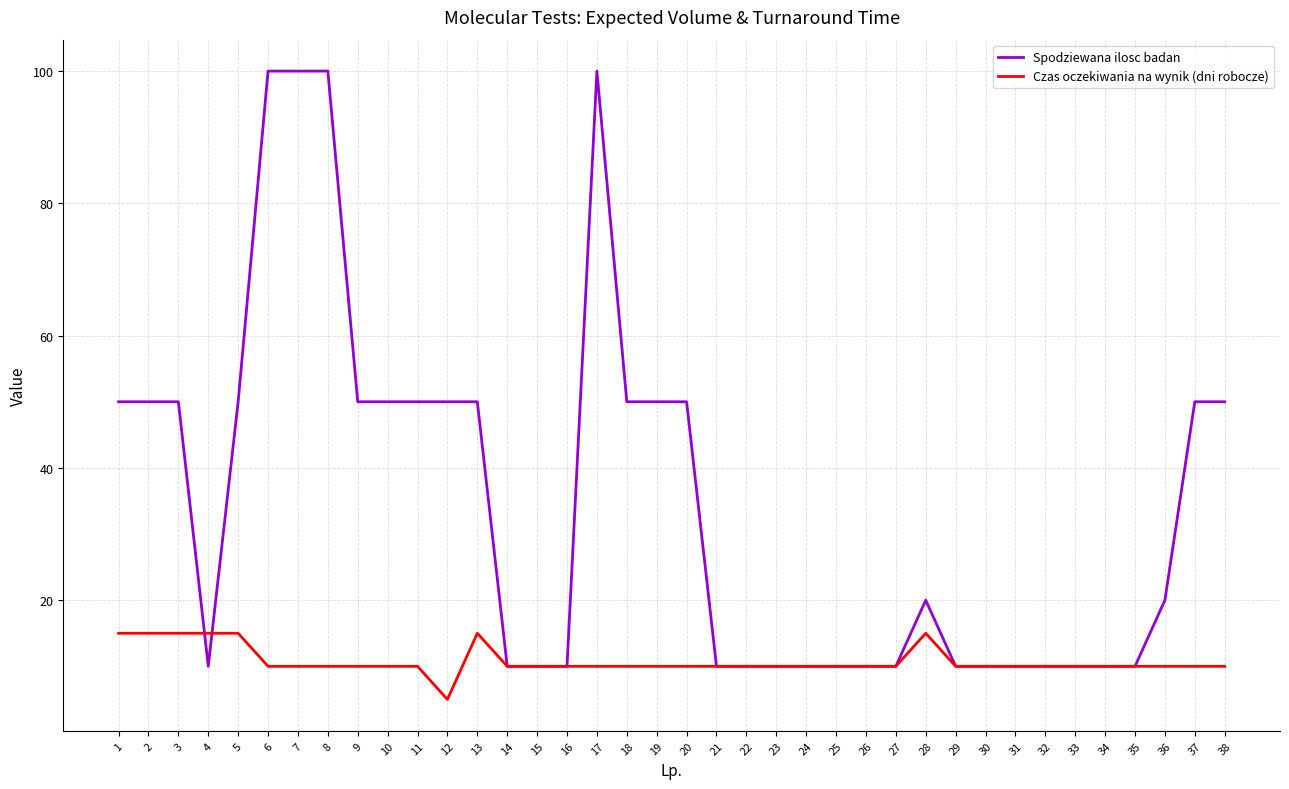

What is the maximum value for Czas oczekiwania na wynik (dni robocze)?

15